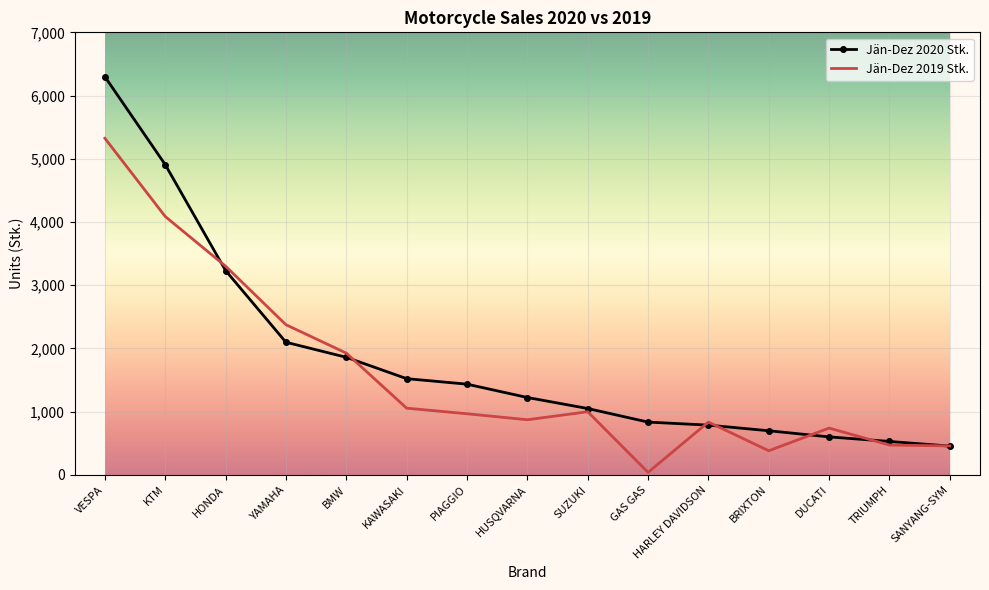

True or false: Jän-Dez 2019 Stk. has a value of 458 at SANYANG-SYM.

True